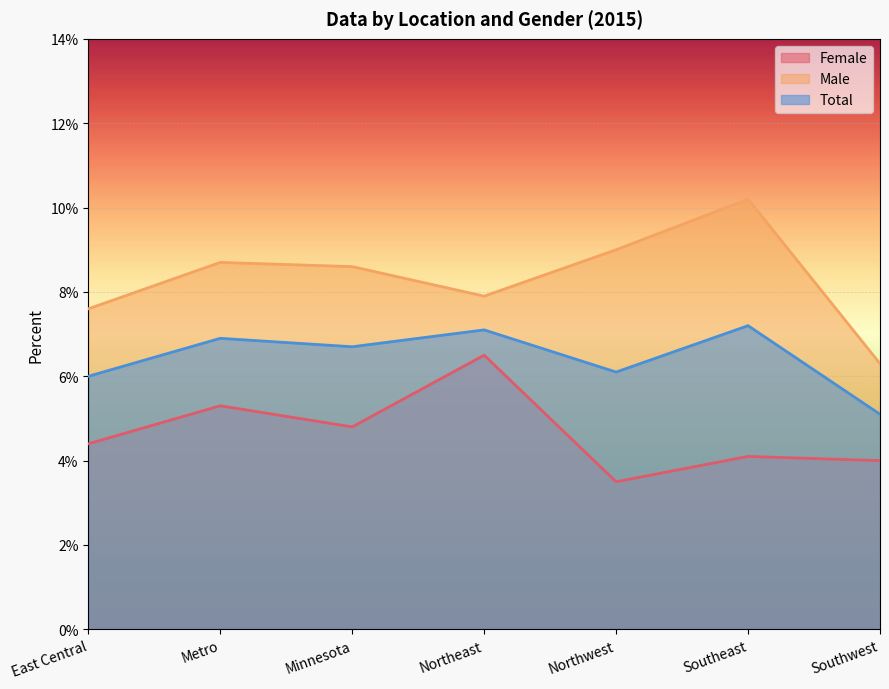

Reading right to left, extract all data points from this chart.

Female: 0.0	0.0	0.0	0.1	0.0	0.1	0.0
Male: 0.1	0.1	0.1	0.1	0.1	0.1	0.1
Total: 0.1	0.1	0.1	0.1	0.1	0.1	0.1